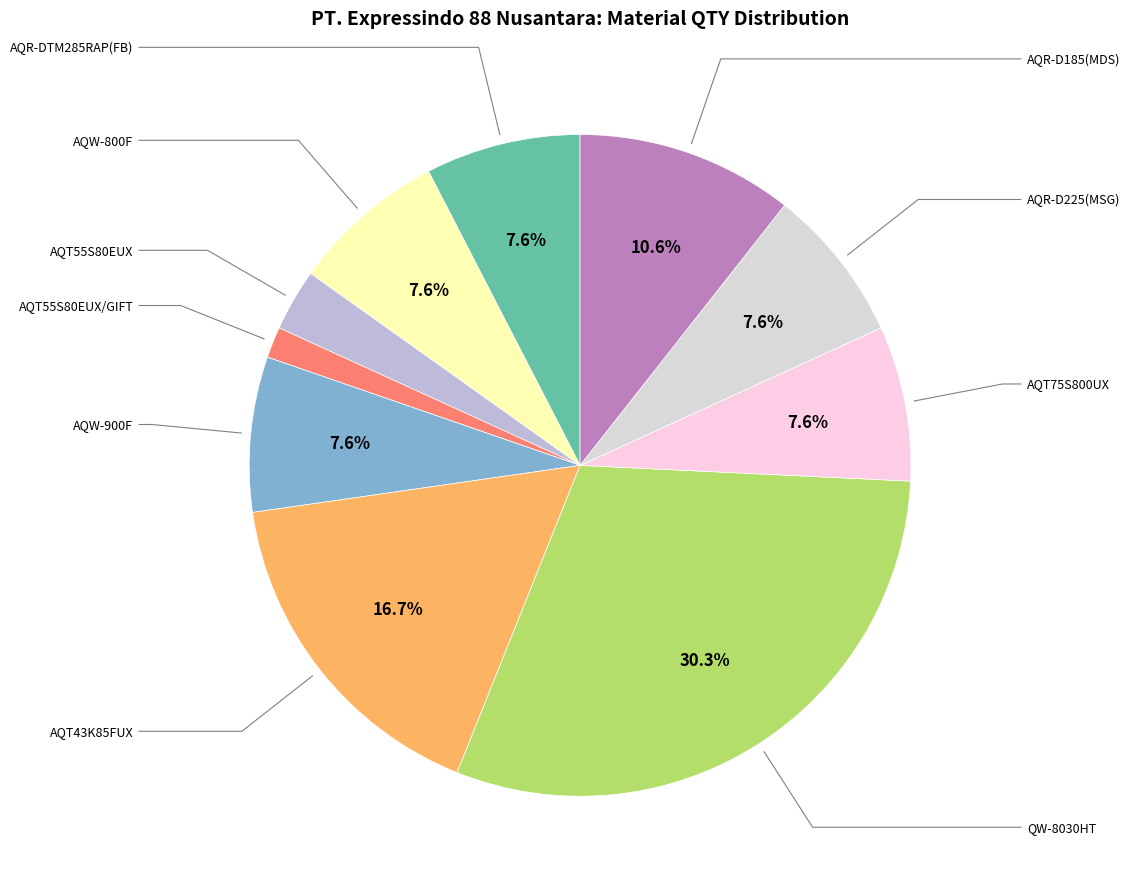

How many slices are in this pie chart?

10